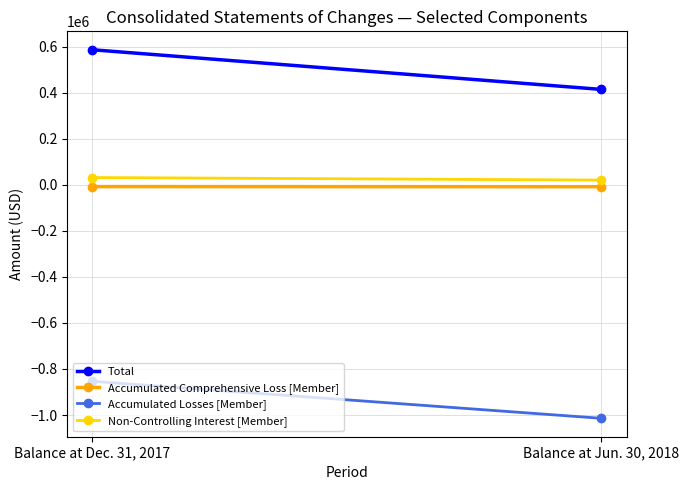

What is the difference between the Non-Controlling Interest [Member] values at Balance at Dec. 31, 2017 and Balance at Jun. 30, 2018?

11151